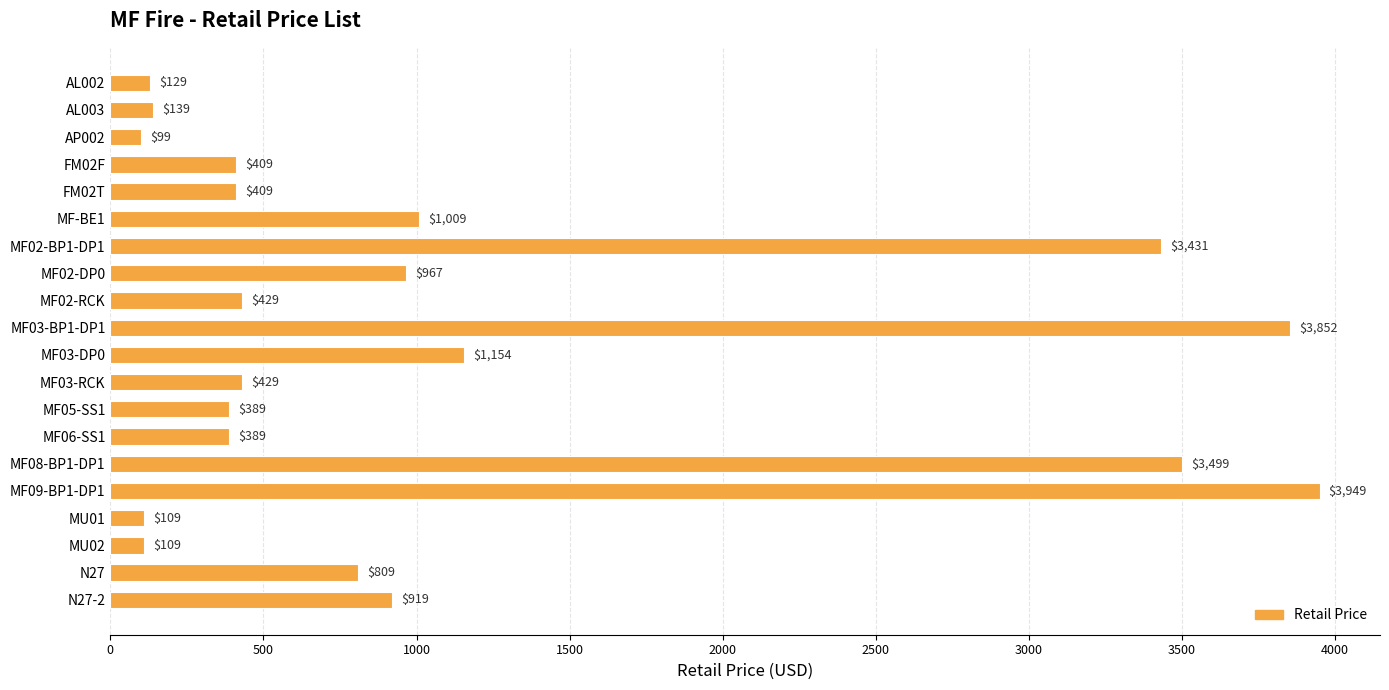

What is the value of the 9th bar from the top?

429